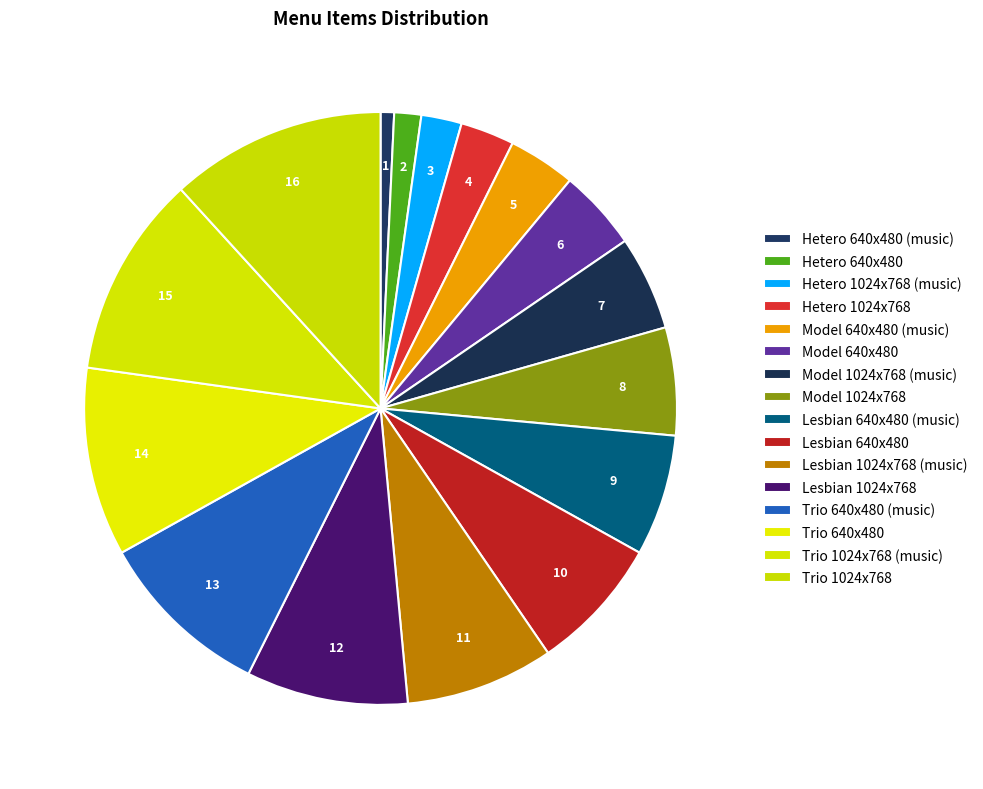

Do Hetero 1024x768 and Lesbian 640x480 together represent more than half of the pie?

No